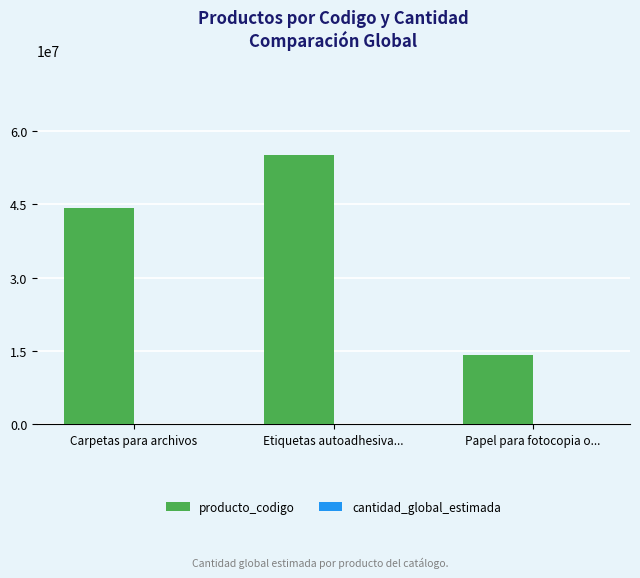

What is the maximum value for producto_codigo?

55121606